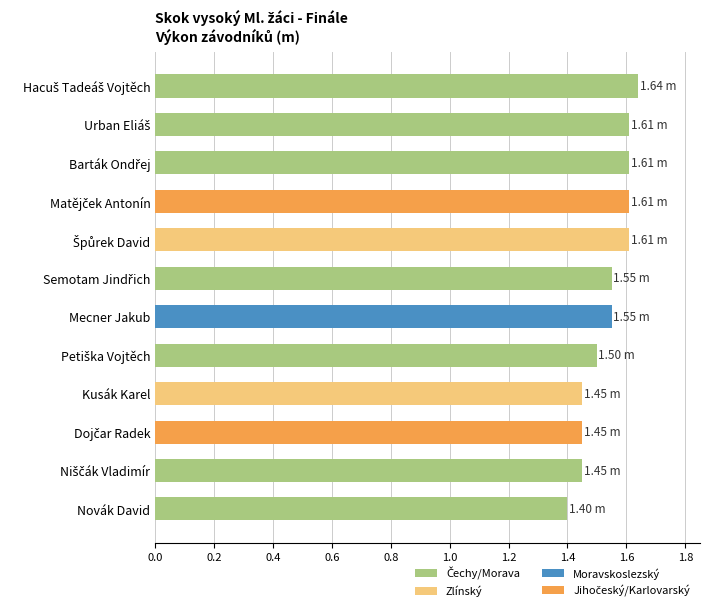

Count the values in the range 1 to 2.

12